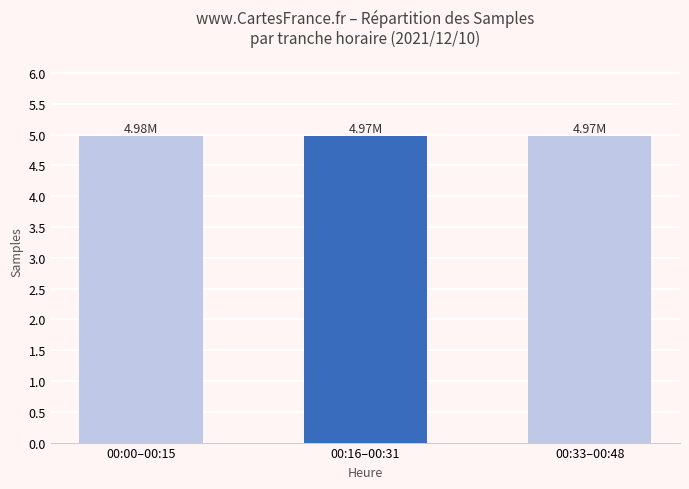

What is the sum of the values at 00:16–00:31 and 00:33–00:48?

9.9